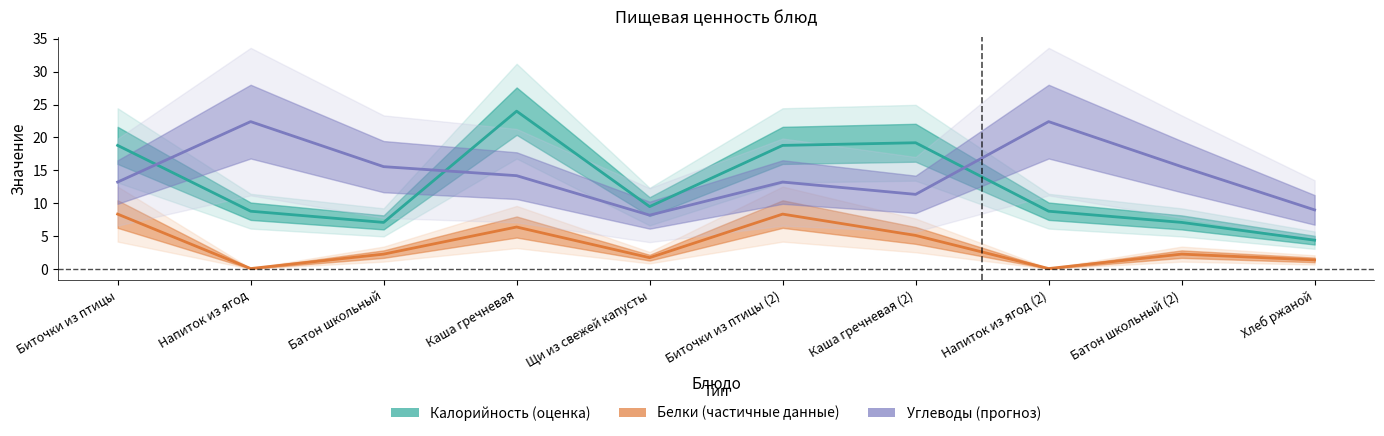

How many interior local peaks does the Белки (частичные данные) series have?

3